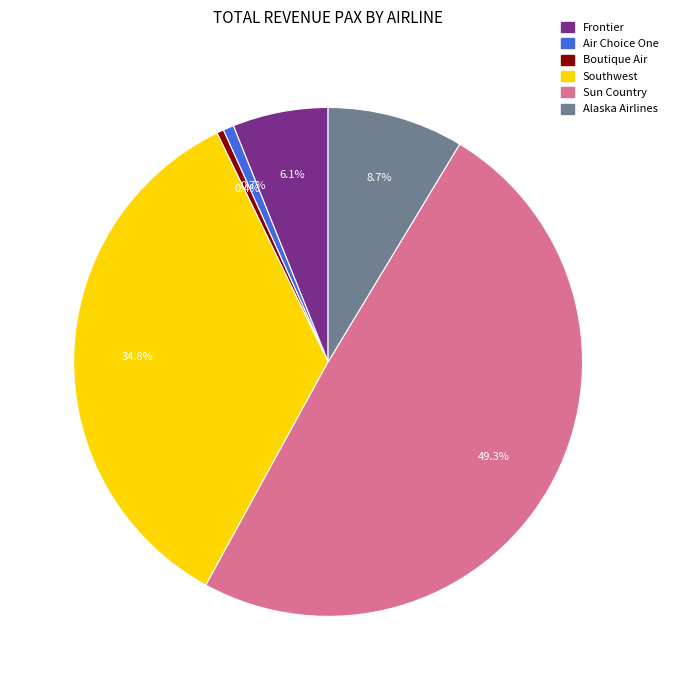

Do Southwest and Alaska Airlines together represent more than half of the pie?

No